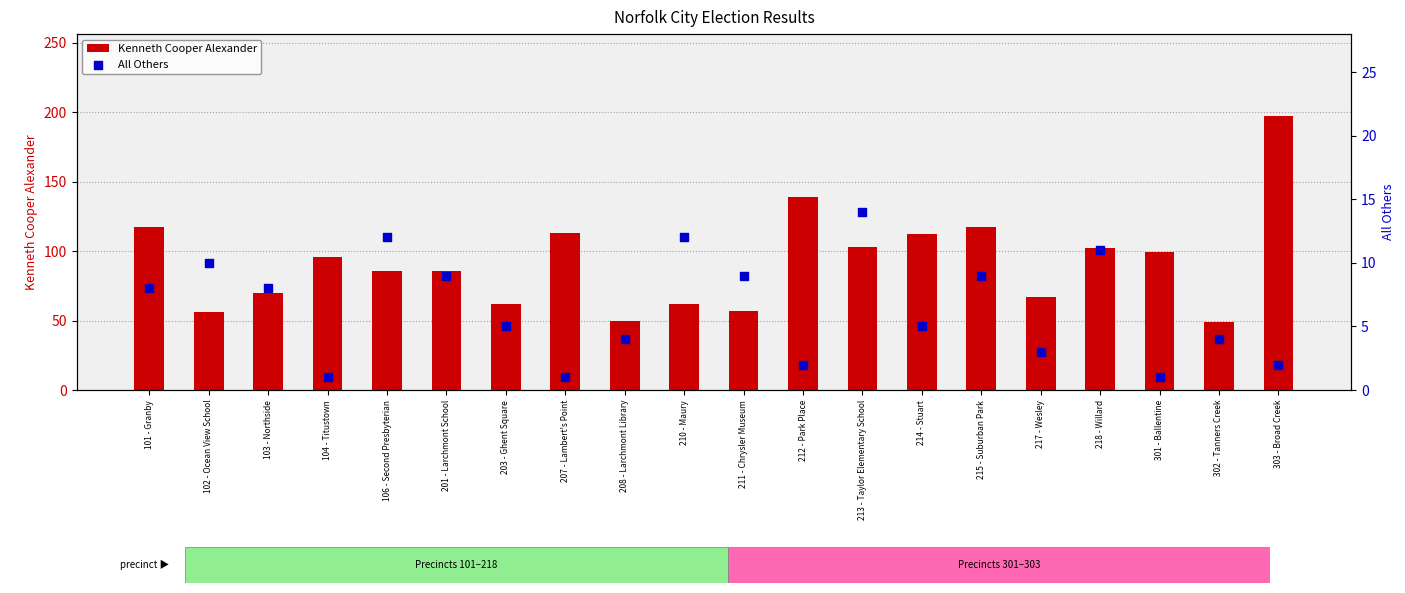

Which series contains the highest Y value?

Kenneth Cooper Alexander